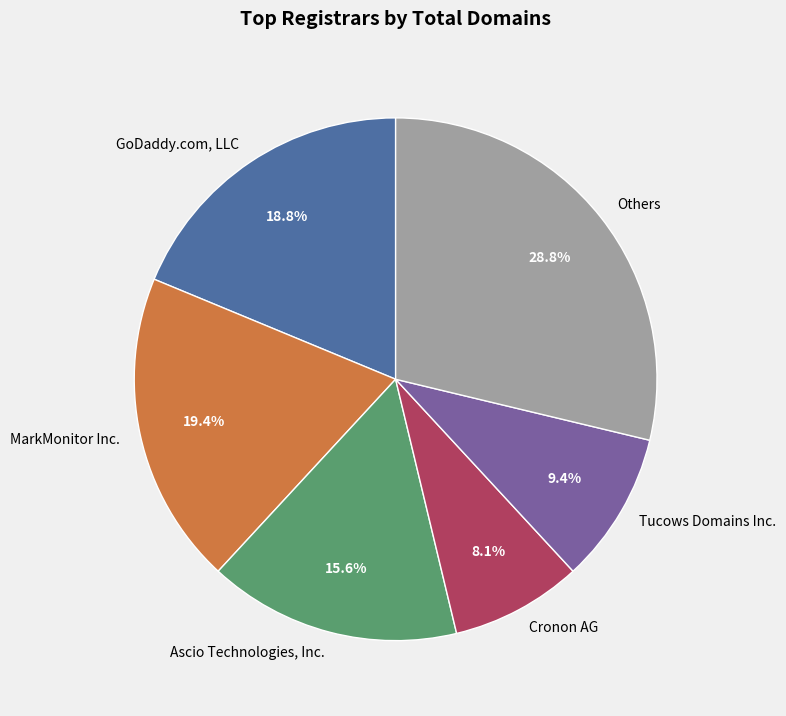

How many slices are in this pie chart?

6